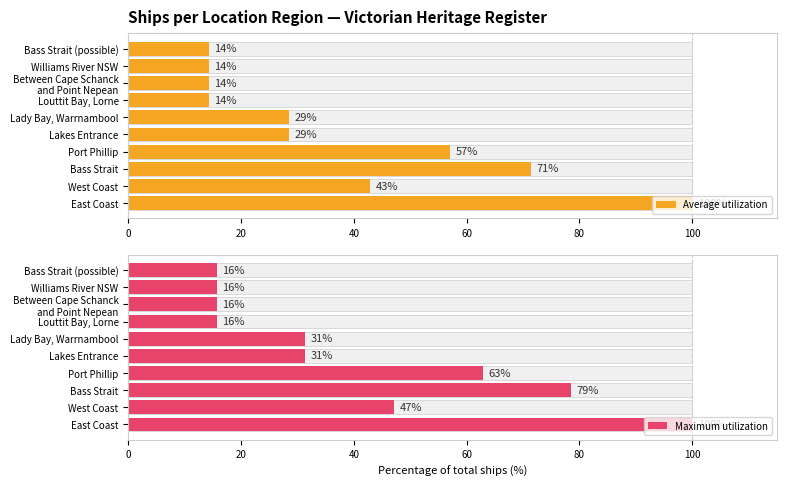

Rank the series at Williams River NSW from lowest to highest value.

Average utilization, Maximum utilization